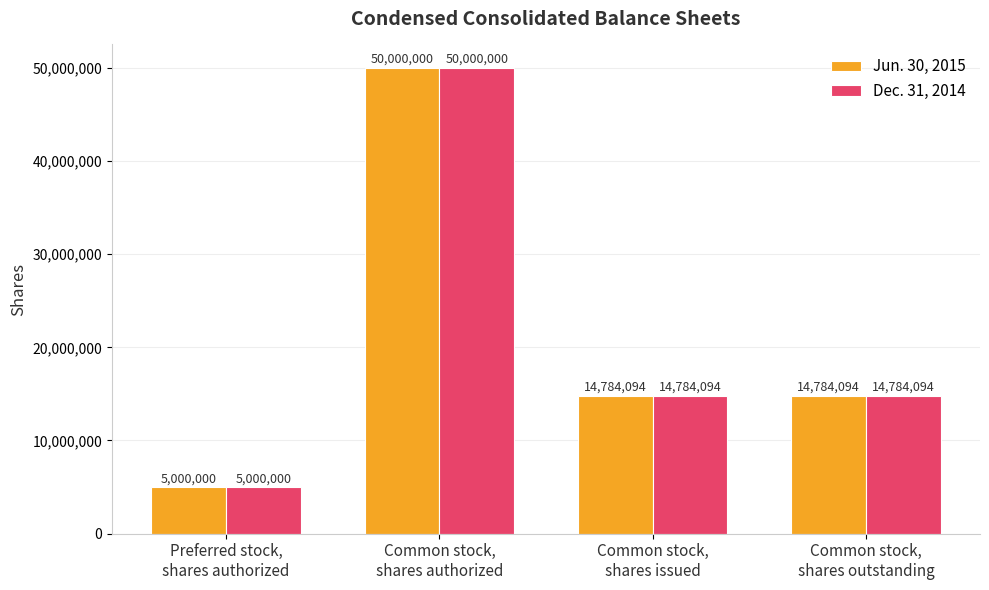

What is the difference between the maximum and second lowest values in the Dec. 31, 2014 series?

35215906